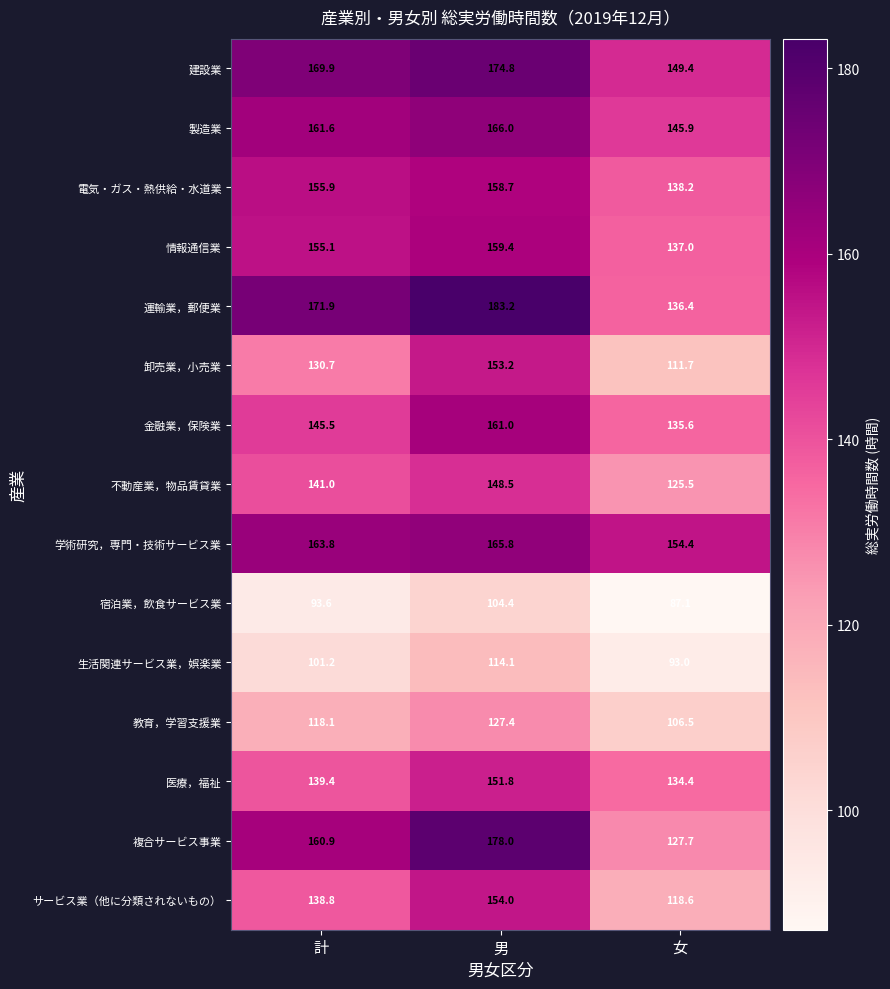

What is the sum of the 情報通信業 values at 女 and 男?

296.4